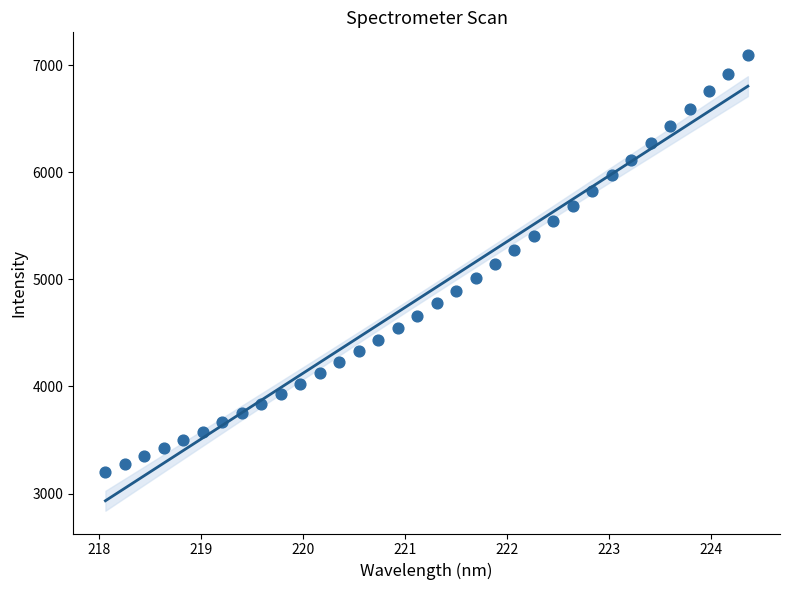

What is the range of Y values (max minus min)?

3892.2